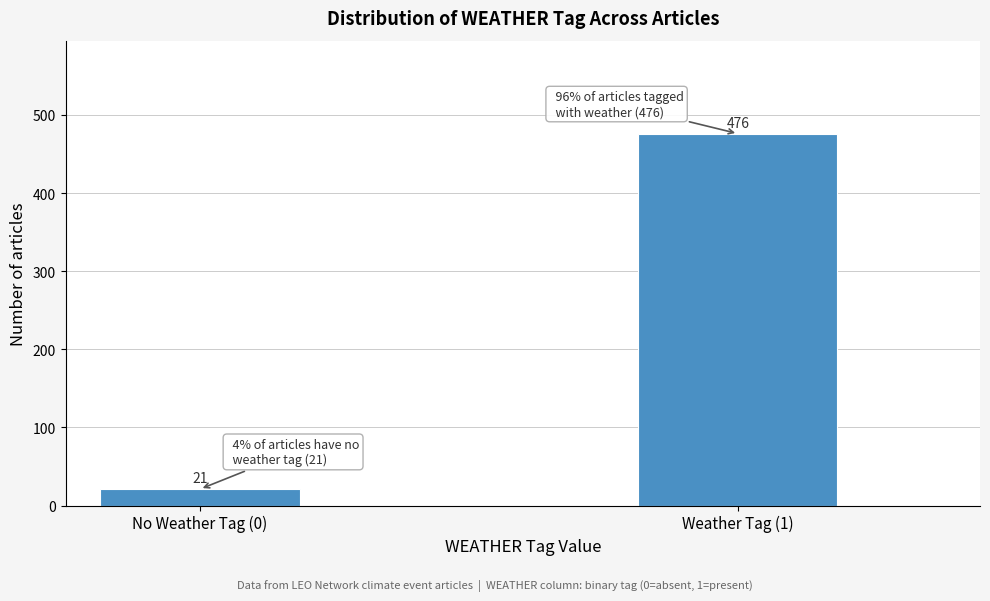

Reading left to right, extract all data points from this chart.

No Weather Tag (0)=21	Weather Tag (1)=476